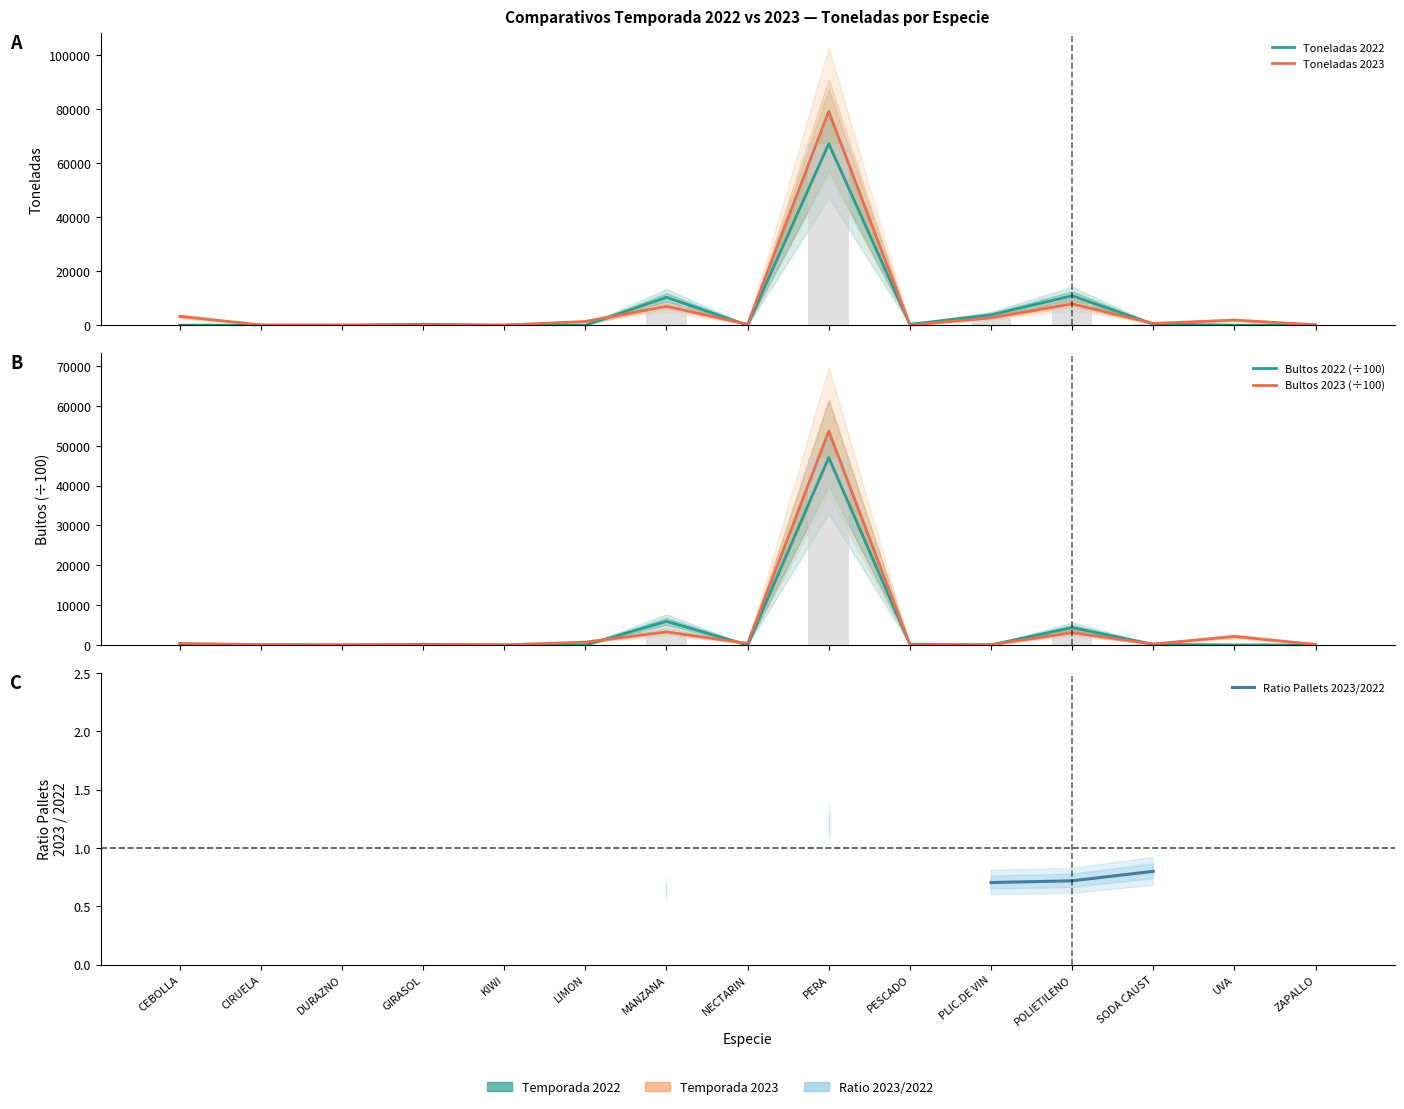

Which series has the largest total across all categories?

Toneladas 2023